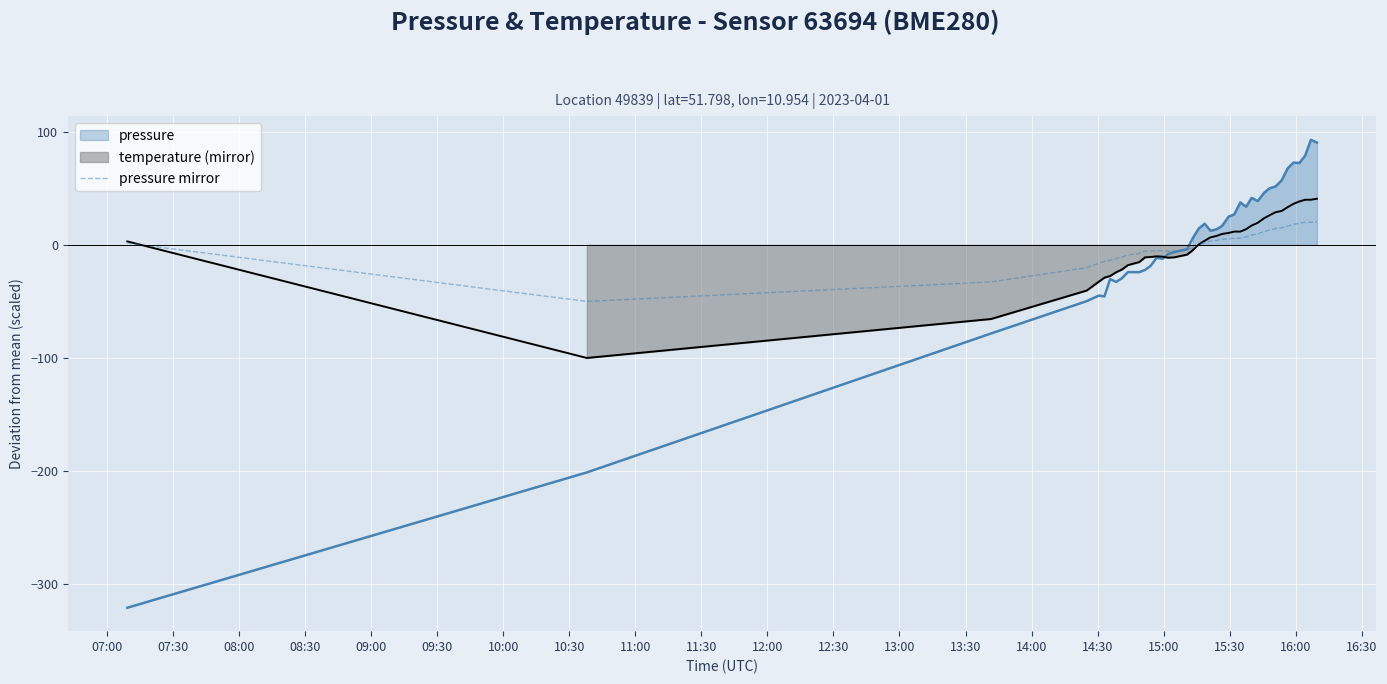

What is the maximum value for pressure mirror?

20.4